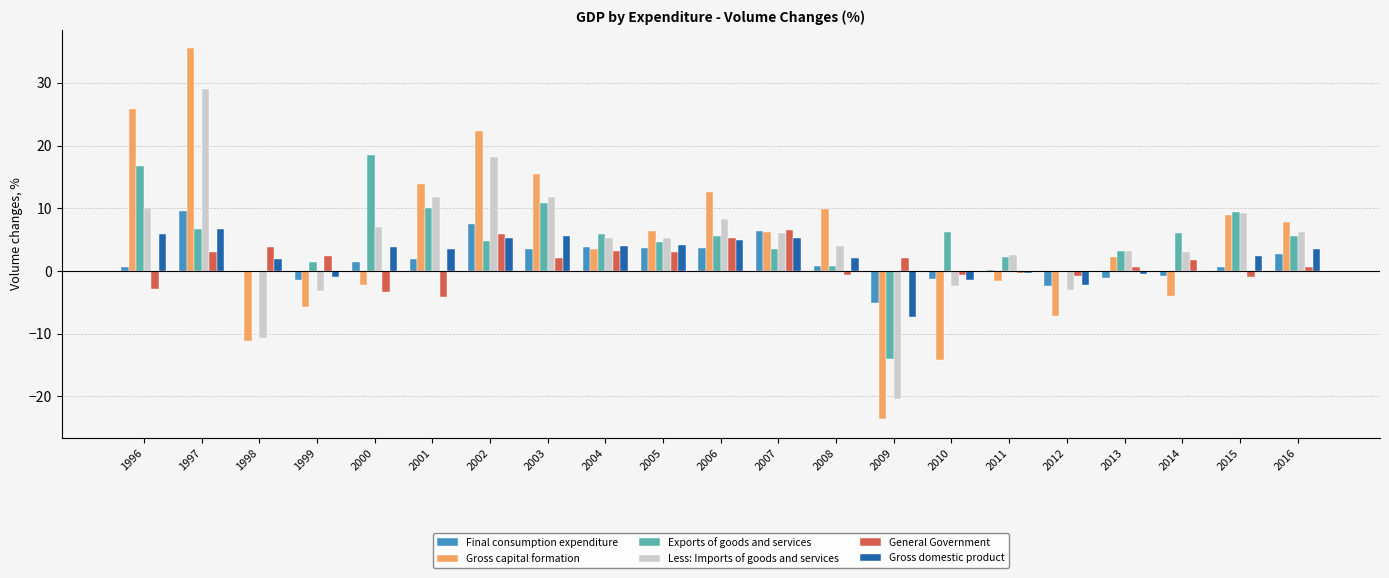

What is the sum of the Final consumption expenditure values at 2008 and 2006?

4.5